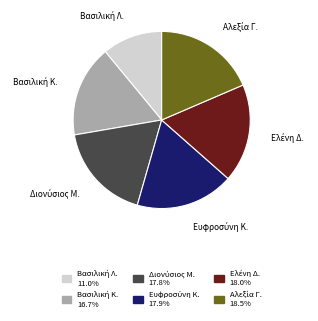

Is there any slice that represents more than half of the pie?

No